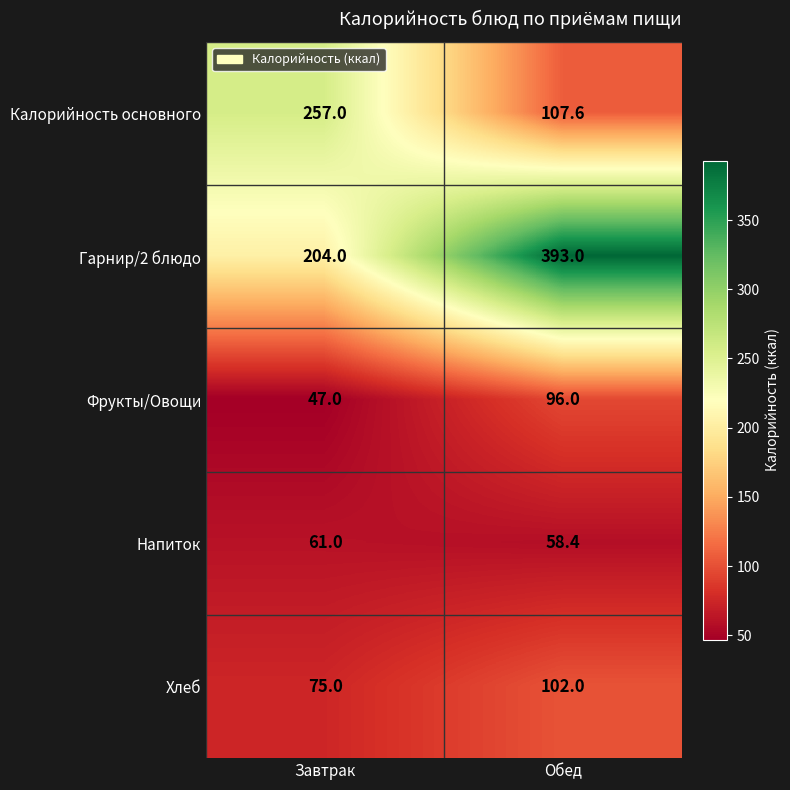

At how many categories does at least one series exceed 299?

1